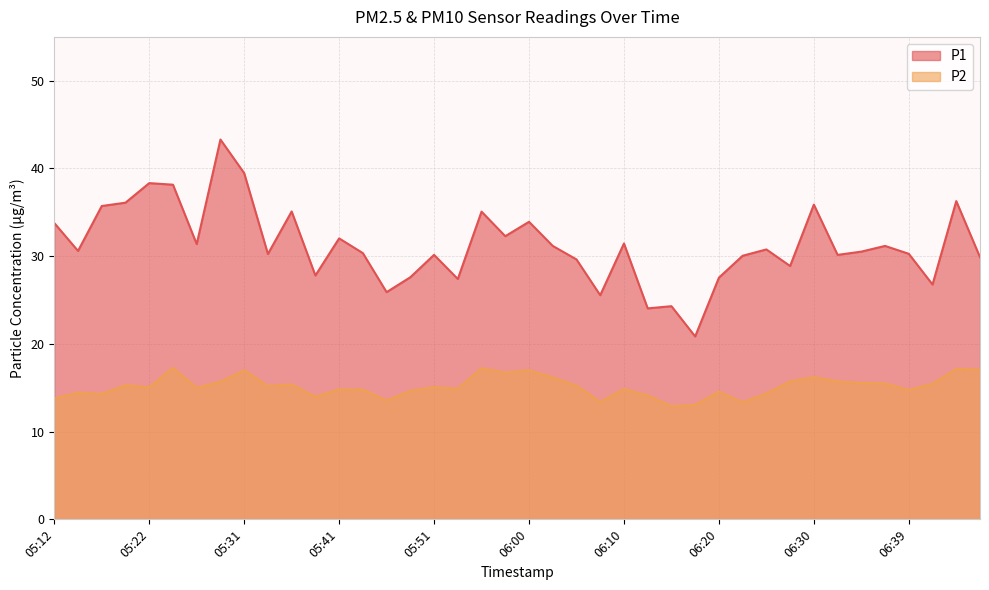

List the labels in order of P2 value, smallest first.

06:15, 06:17, 06:22, 06:08, 05:46, 05:12, 05:39, 06:13, 05:17, 06:25, 05:14, 06:20, 05:48, 06:39, 05:43, 05:41, 06:10, 05:53, 05:26, 05:22, 05:51, 05:34, 06:05, 05:19, 05:36, 06:42, 06:37, 06:34, 05:29, 06:27, 06:32, 06:03, 06:30, 05:58, 05:31, 06:00, 06:47, 06:44, 05:56, 05:24